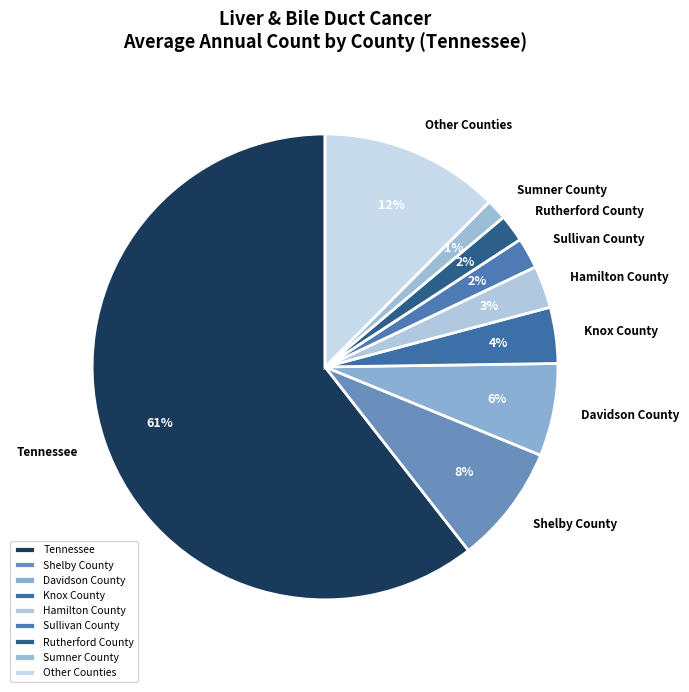

Is there a majority slice in this chart?

Yes